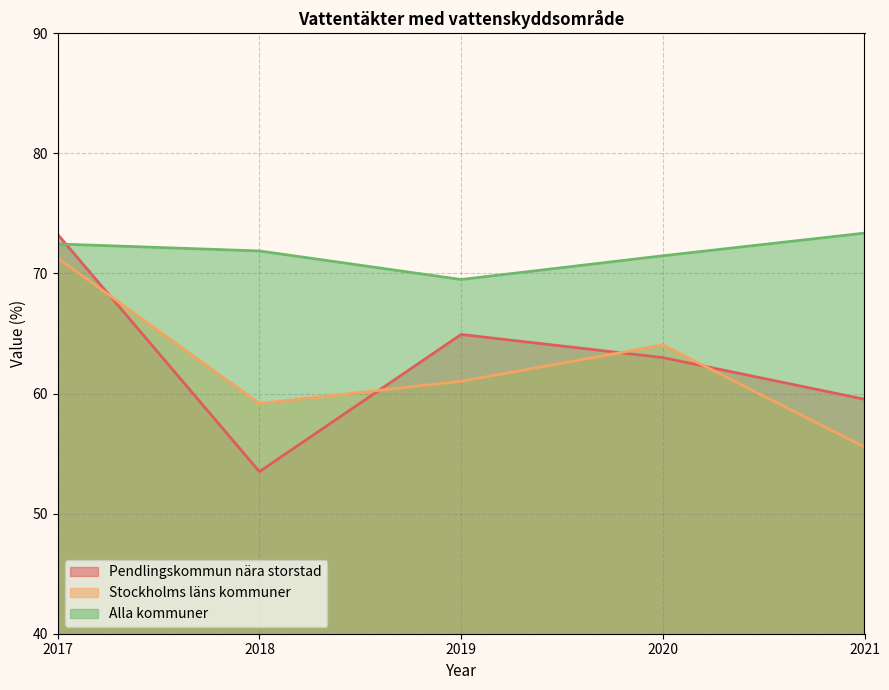

Between which two adjacent categories do Stockholms läns kommuner and Pendlingskommun nära storstad first intersect?

2017 and 2018